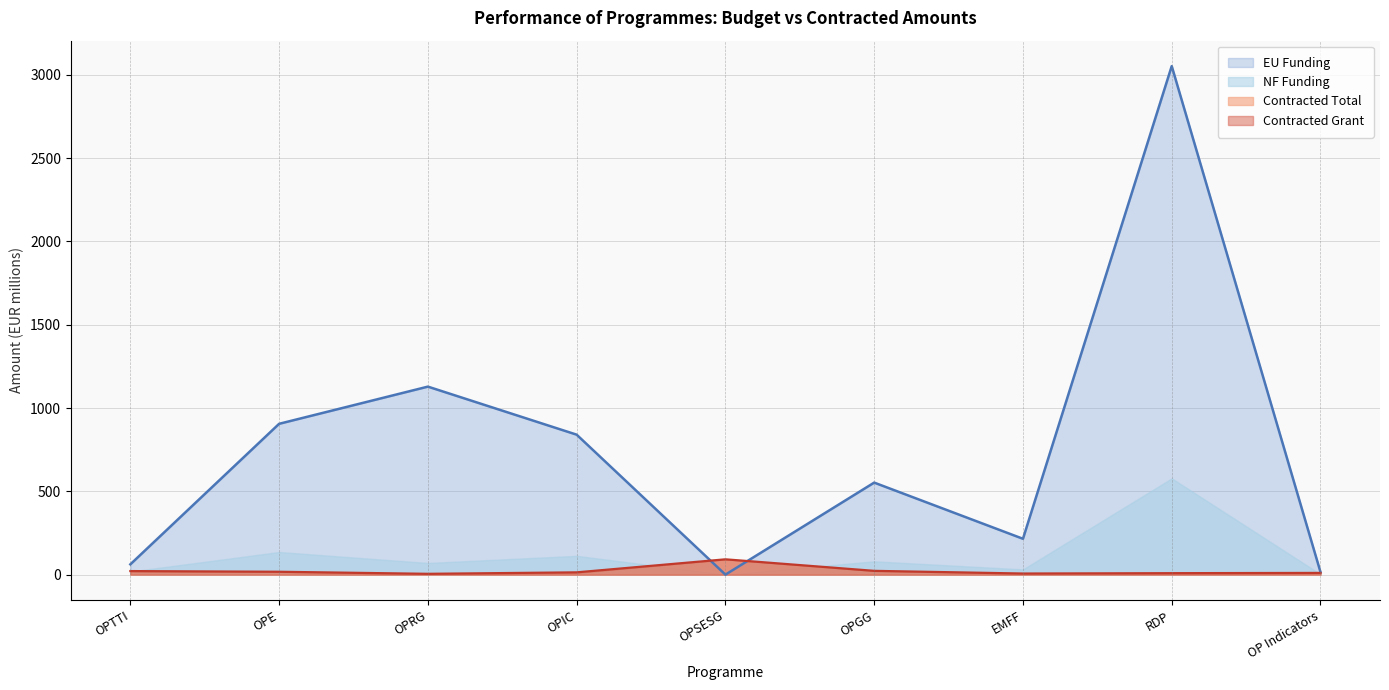

Which label corresponds to the largest value in the chart?

RDP